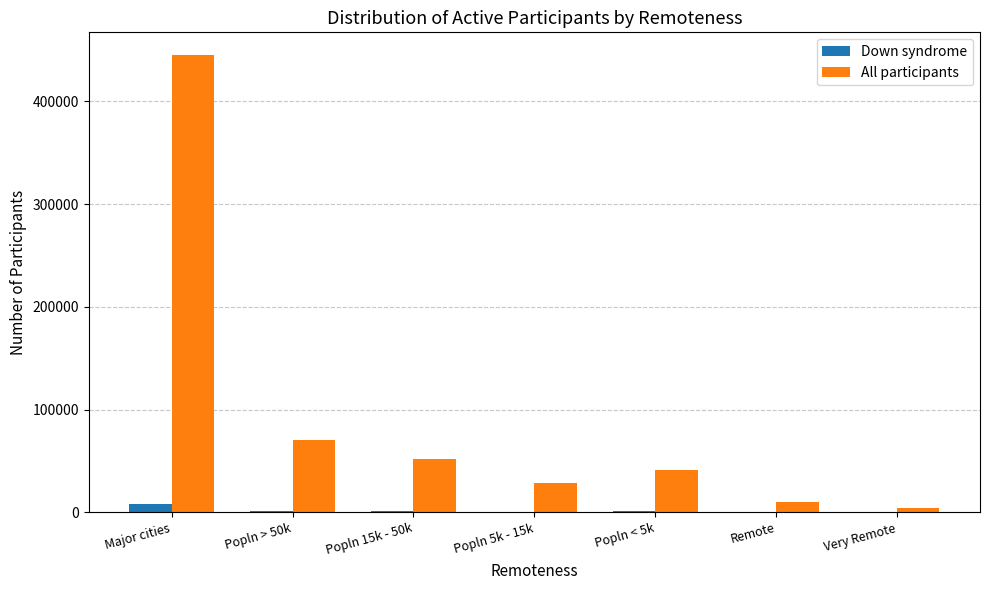

Which series has the largest total across all categories?

All participants